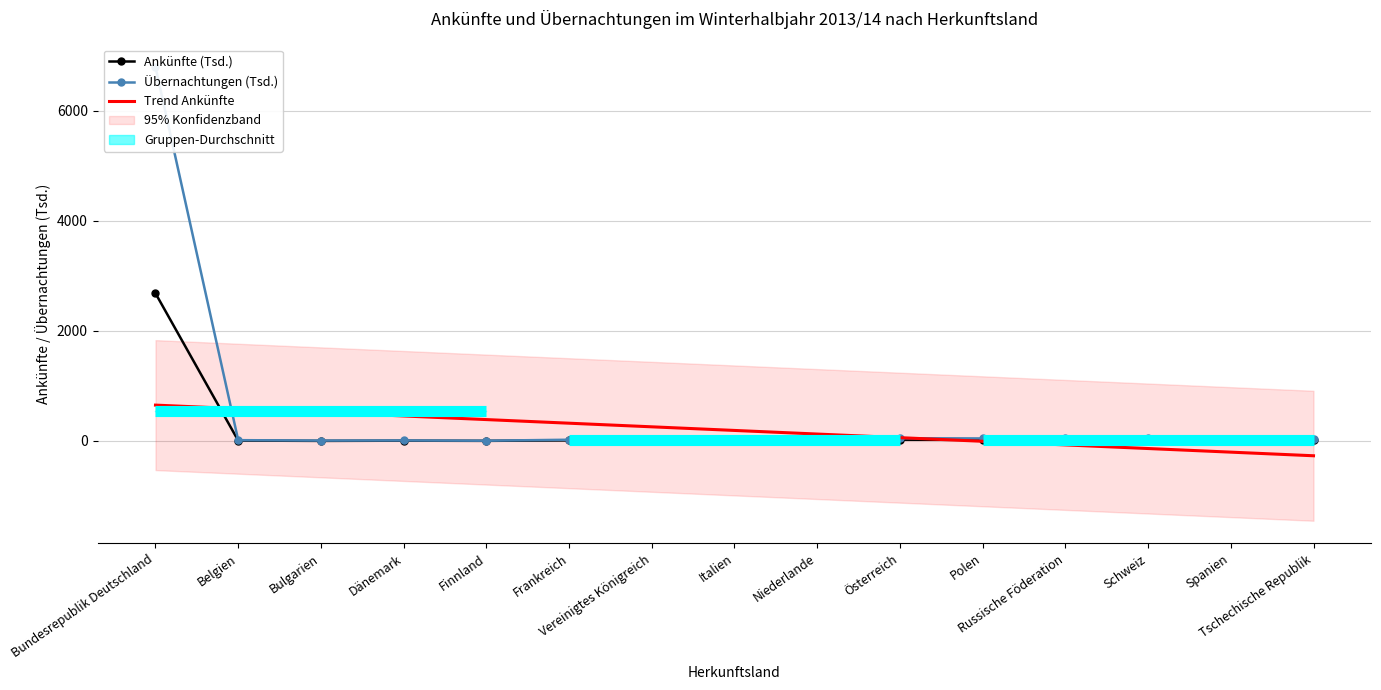

What value does the Ankünfte series have at Bundesrepublik Deutschland?

2681.9